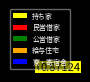

The 公営借家 slice represents 2% of the pie. True or false?

True